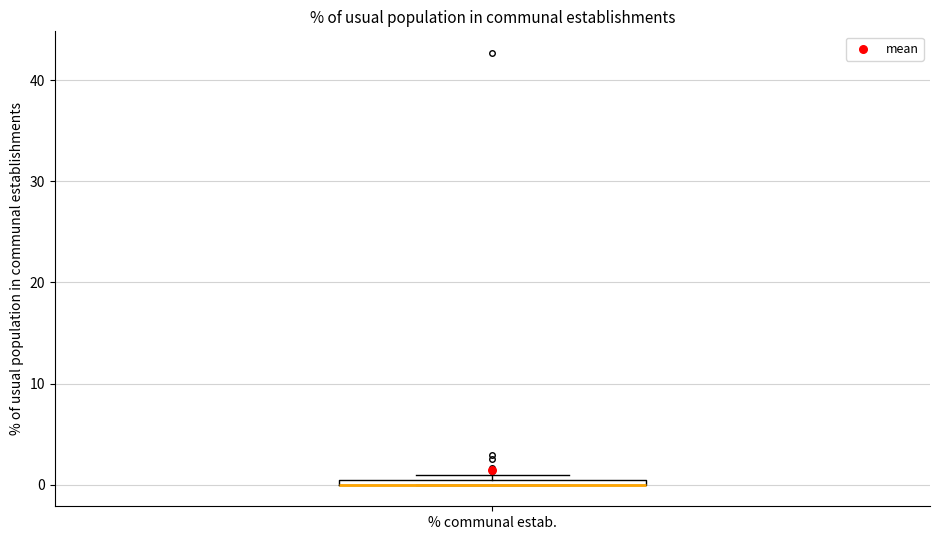

Where is the lower edge of the box for % communal estab. on the y-axis? The values are not printed on the chart, so give them approximately, as read against the axis.

0